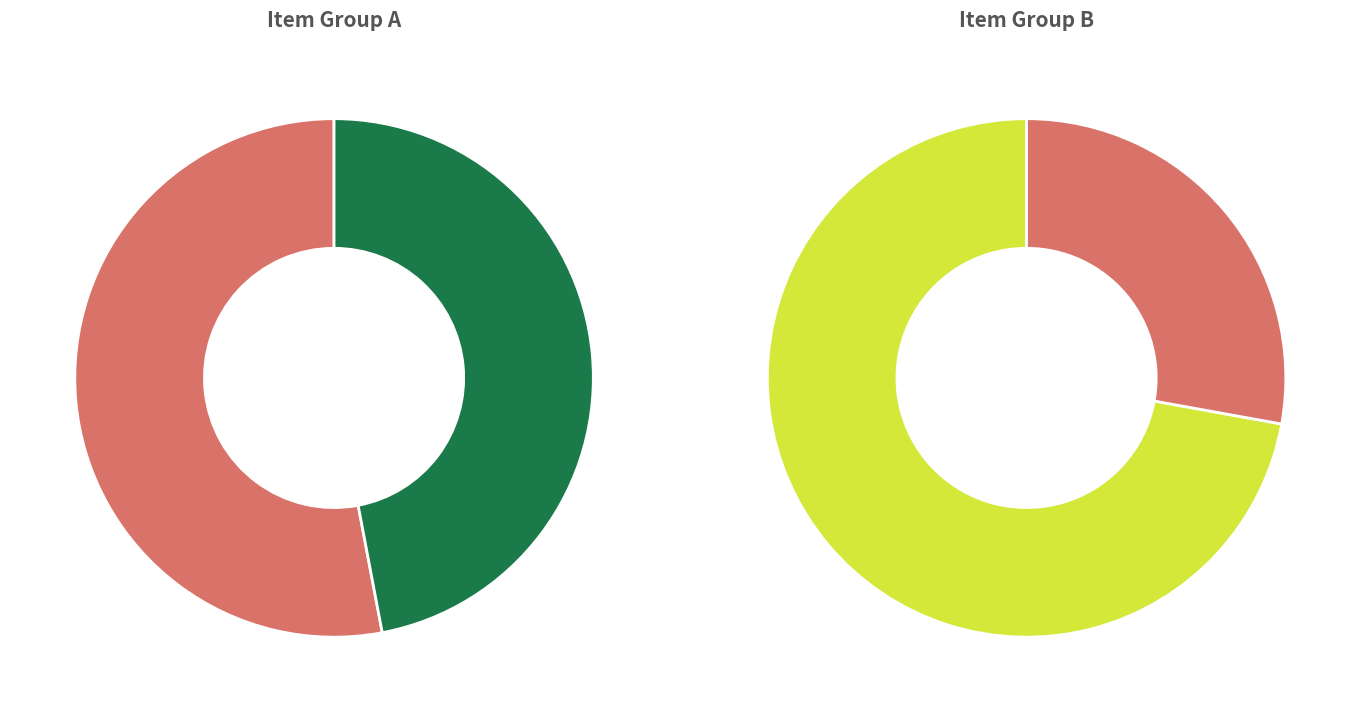

Does 14408 represent more than half of the total?

No